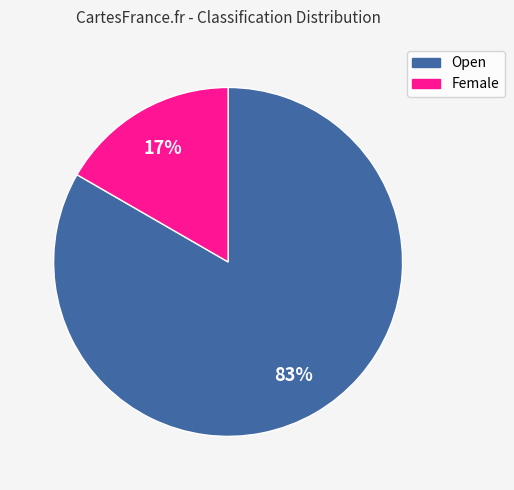

Is there any slice that represents more than half of the pie?

Yes